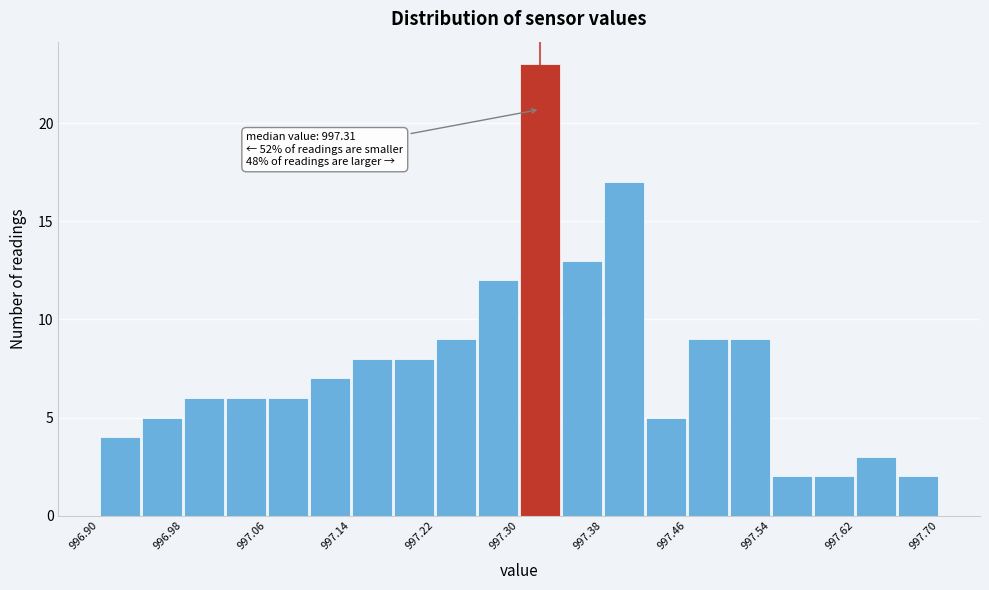

Which range on the x-axis has the tallest bar?

997.30 to 997.34